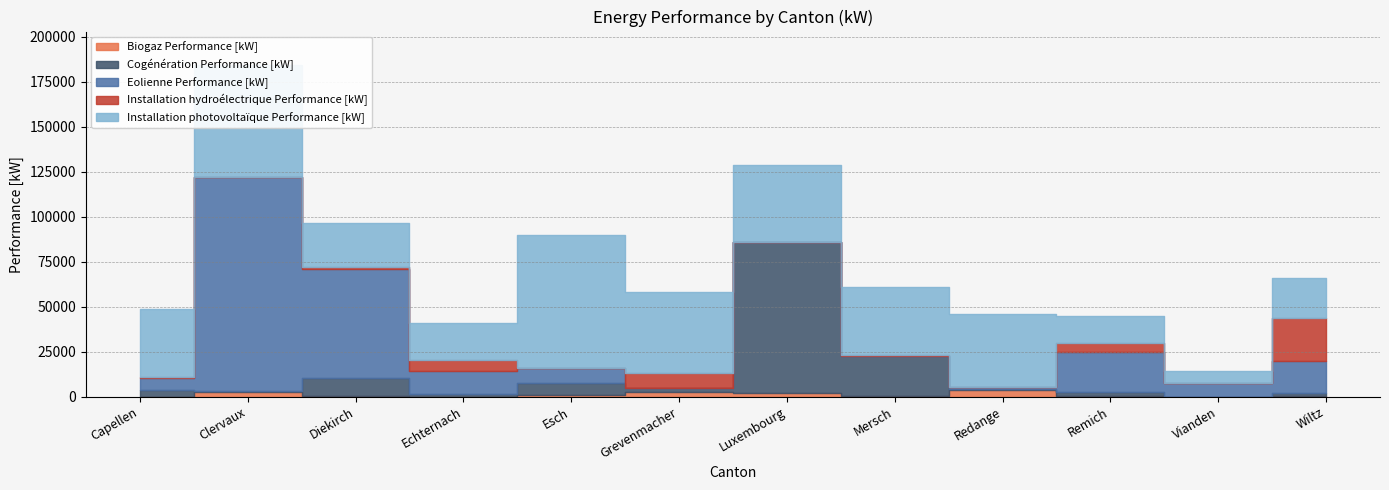

Count the number of categories in the chart.

12